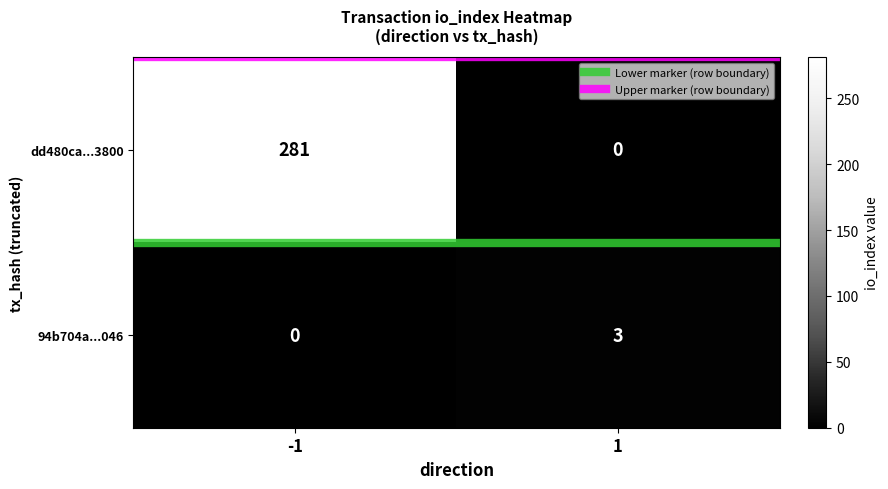

Reading right to left, transcribe all the data shown in this chart.

dd480ca...3800: 1=0	-1=281
94b704a...046: 1=3	-1=0